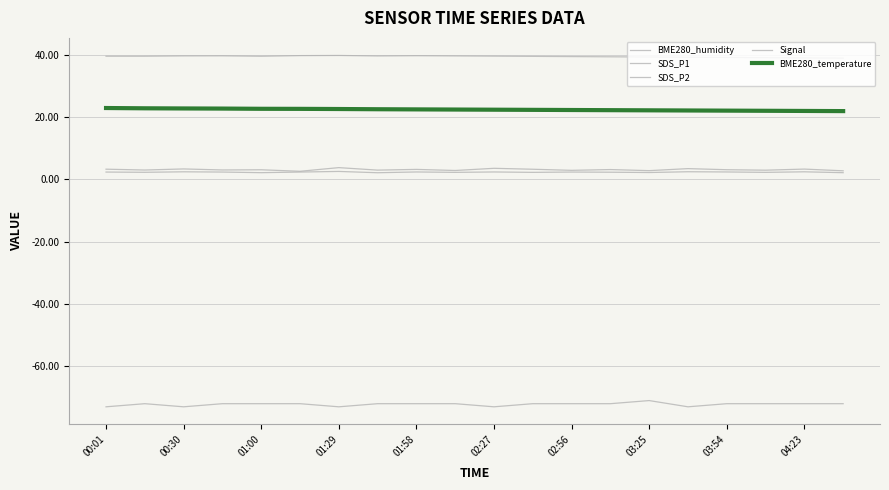

Rank the categories by SDS_P2 value from highest to lowest.

02:56, 15, 01:00, 18, 03:54, 10, 16, 00:01, 01:29, 02:27, 12, 13, 00:30, 04:23, 11, 17, 14, 01:58, 19, 03:25